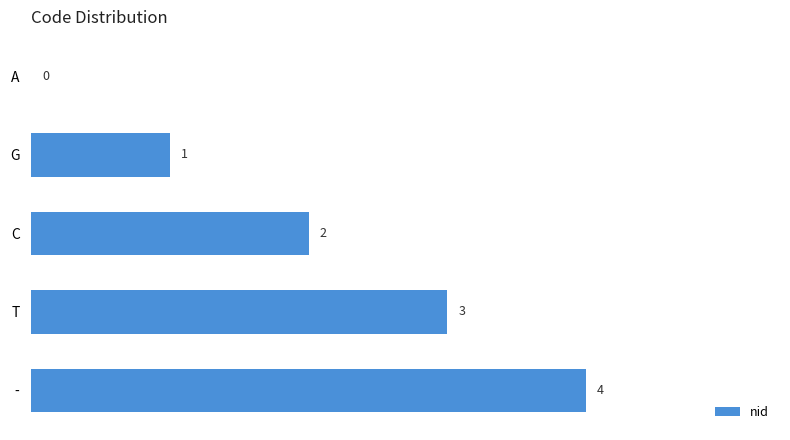

Where is the data nearest to the value 2?

C